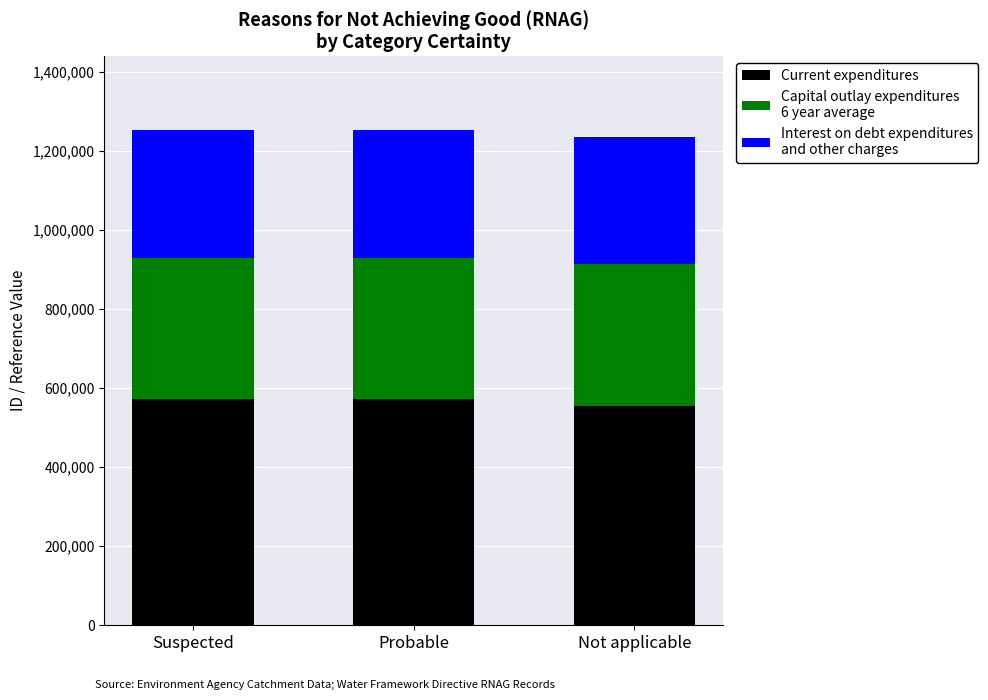

What is the total value across all series at Suspected?

1252023